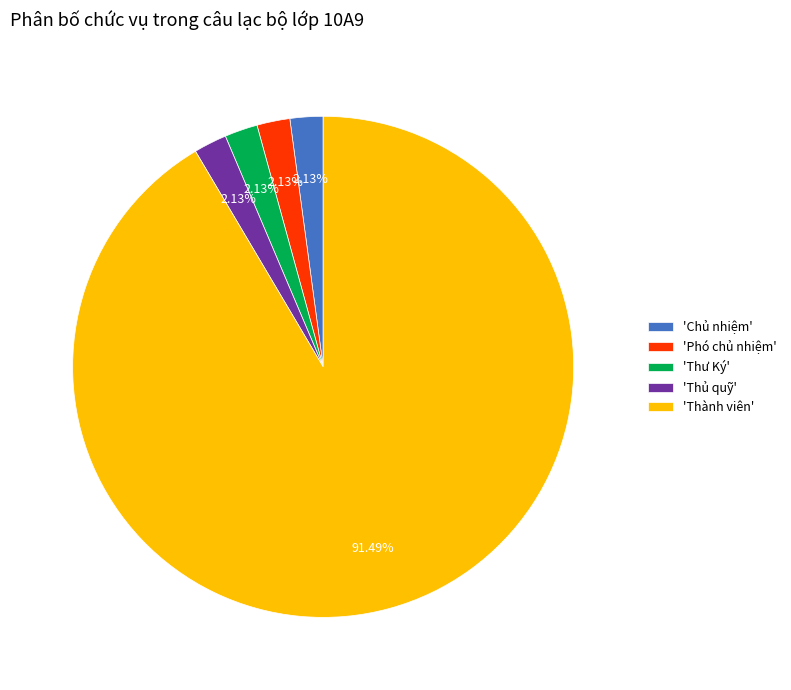

Which category accounts for the majority?

'Thành viên'